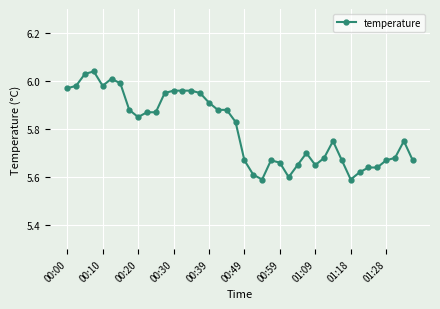

What is the sum of all values?

231.9